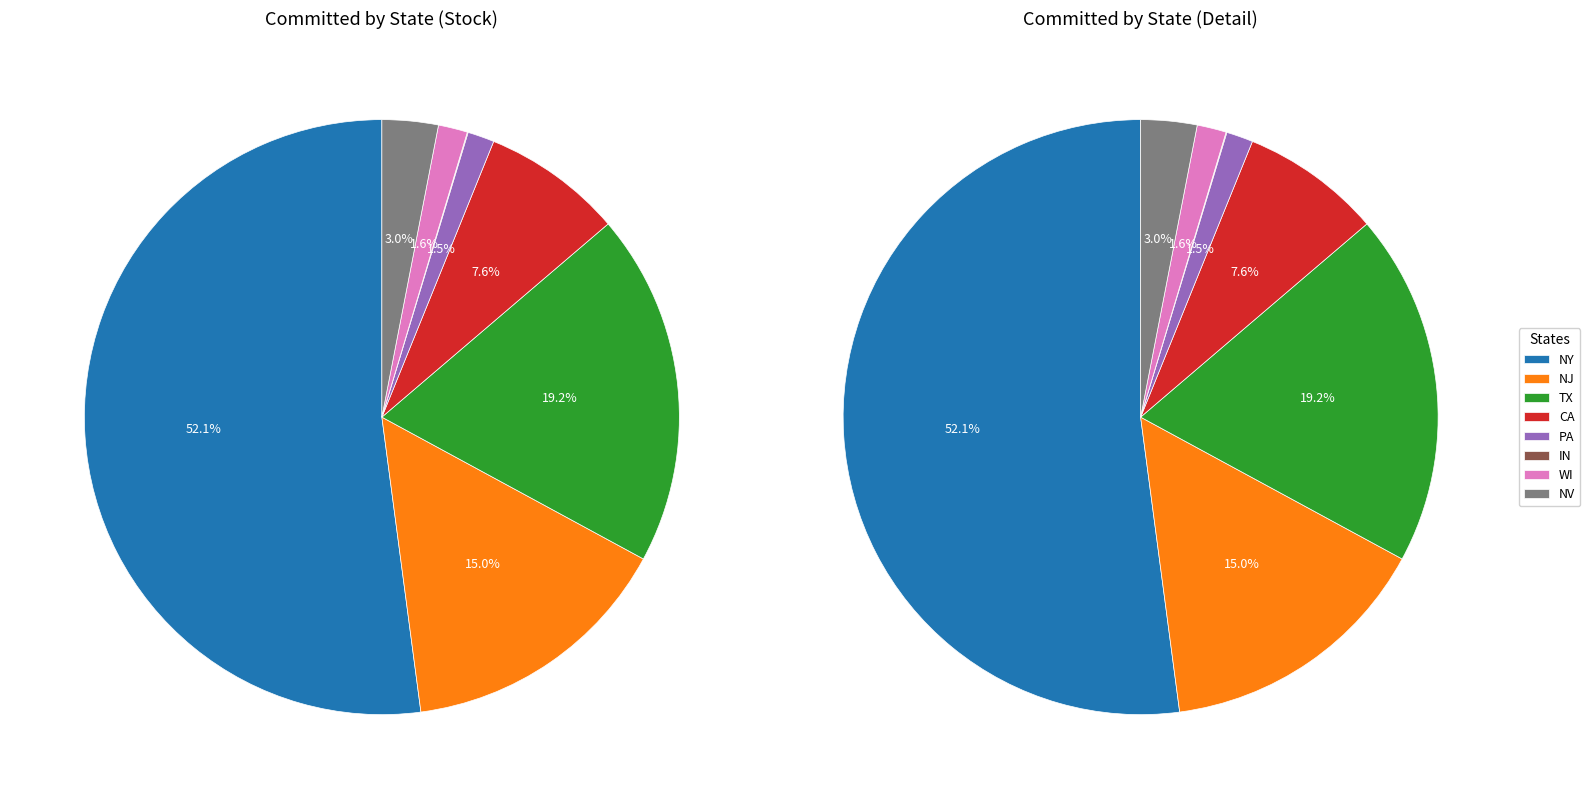

To the nearest percent, what is the difference between the TX and CA slice percentages?

12%